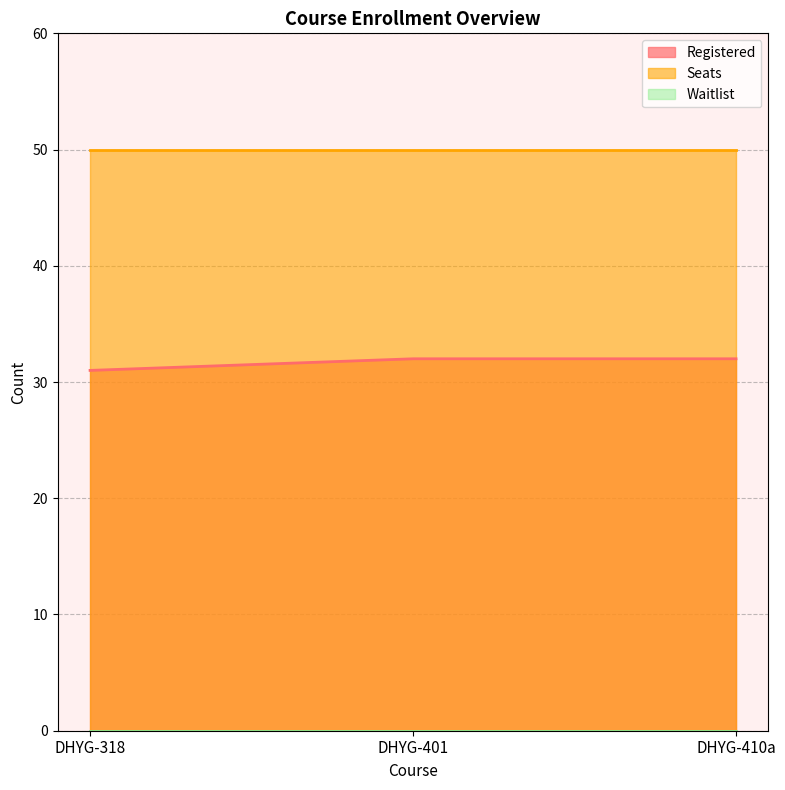

Which label corresponds to the largest value in the chart?

DHYG-318